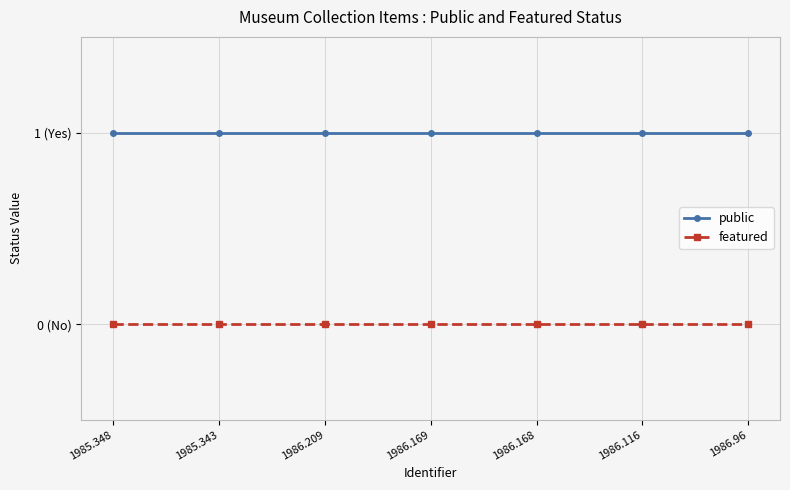

Which series has the largest total across all categories?

public